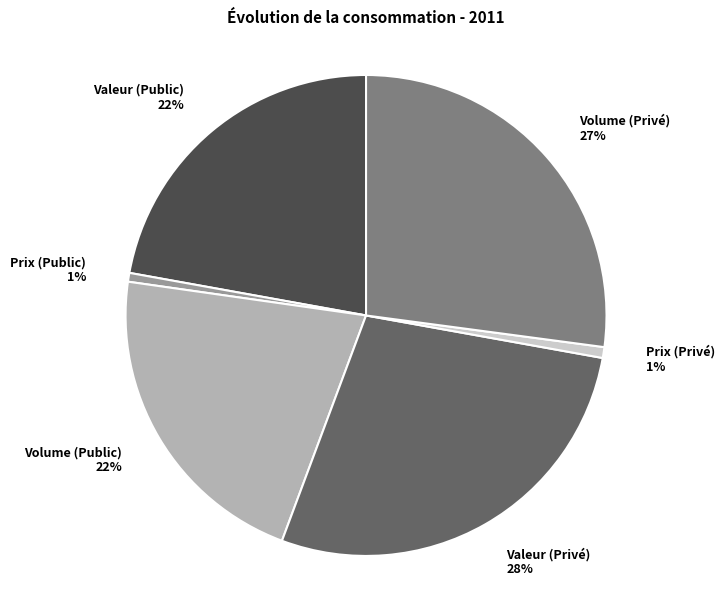

Combined, do Prix (Public) 1% and Valeur (Public) 22% account for over 50%?

No